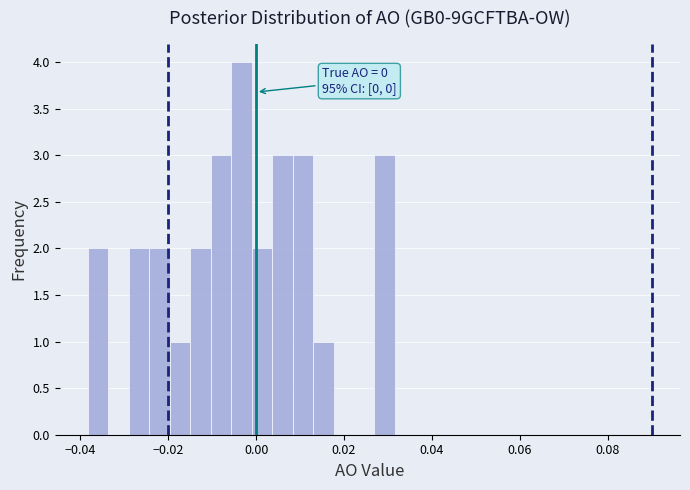

Around what value on the x-axis is the tallest bar? Give the approximate position of its centre, as read against the axis.

-0.004